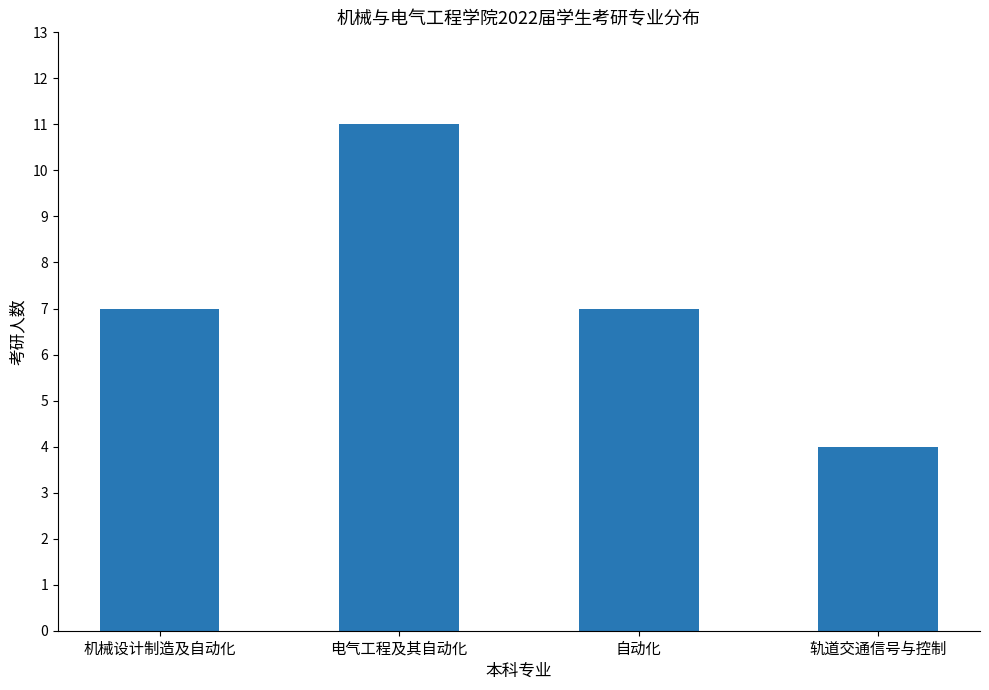

How many series are shown in this chart?

1